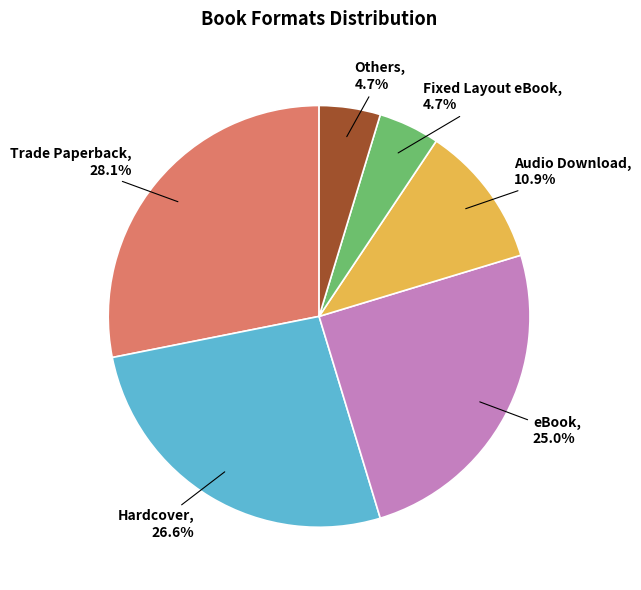

Is there any slice that represents more than half of the pie?

No